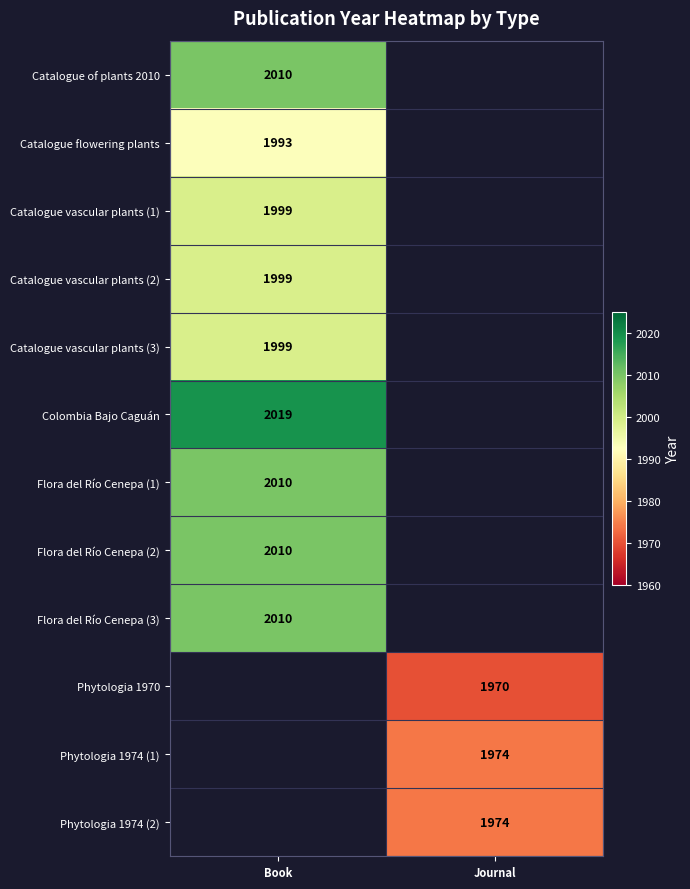

Is it true that Flora del Río Cenepa (3) equals 2659 at Book?

False